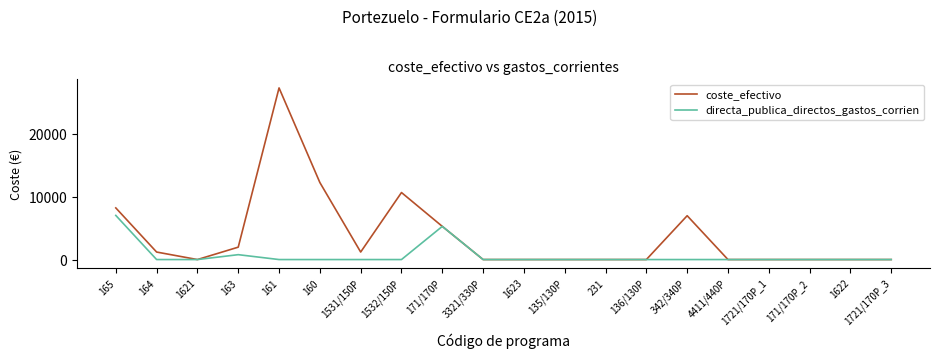

Which series has the largest total across all categories?

coste_efectivo